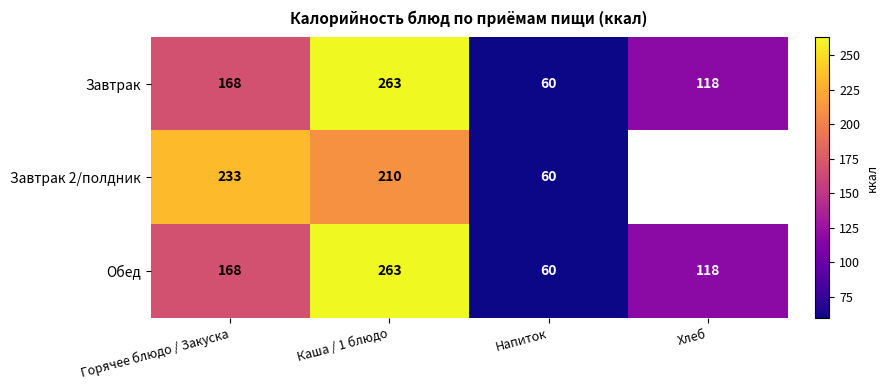

What value does the Завтрак series have at Каша / 1 блюдо?

263